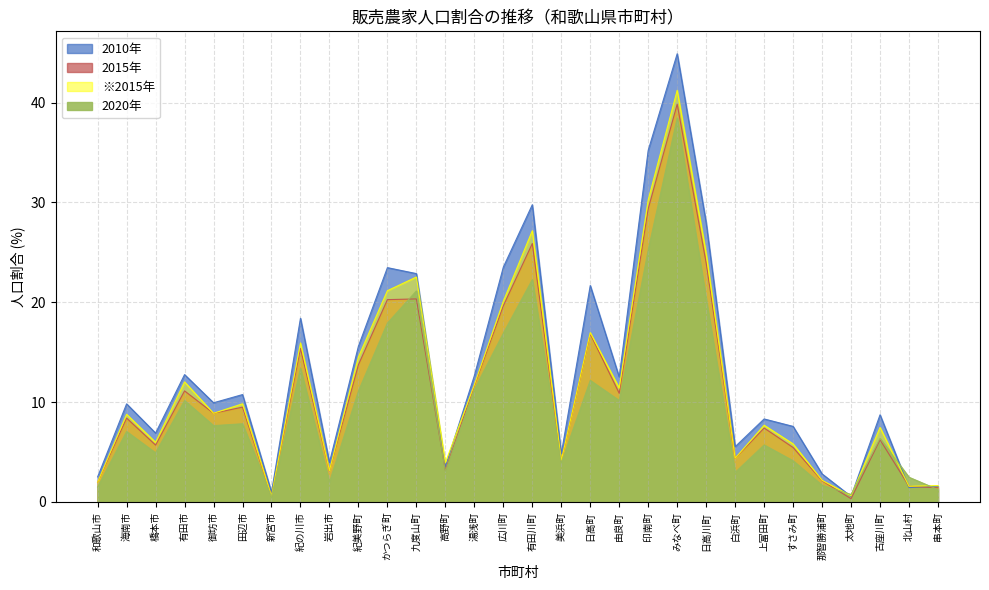

Reading left to right, what are all the values shown in this chart?

2010年: 2.5	9.8	6.9	12.8	9.9	10.8	1.0	18.4	4.0	15.6	23.5	22.9	3.5	12.6	23.5	29.8	4.8	21.7	12.5	35.2	44.9	28.0	5.5	8.3	7.6	2.8	0.6	8.7	1.4	1.6
2015年: 2.0	8.4	5.7	11.1	8.9	9.5	0.6	15.4	3.1	13.7	20.3	20.3	3.2	11.6	19.6	25.9	4.1	16.8	10.9	29.4	39.8	23.9	4.4	7.4	5.5	2.1	0.3	6.2	1.6	1.4
※2015年: 2.0	8.8	6.0	12.0	8.9	9.8	0.6	15.9	3.1	14.5	21.2	22.5	3.9	11.7	20.1	27.2	4.1	17.0	11.4	30.3	41.2	24.9	4.4	7.7	5.8	2.2	0.6	7.5	1.6	1.6
2020年: 1.5	7.1	4.9	10.2	7.6	7.8	0.5	13.4	2.0	11.1	17.9	21.1	3.1	11.3	16.9	22.3	3.9	12.2	10.2	25.2	38.4	20.3	3.0	5.7	4.1	1.7	0.8	6.4	2.5	1.2